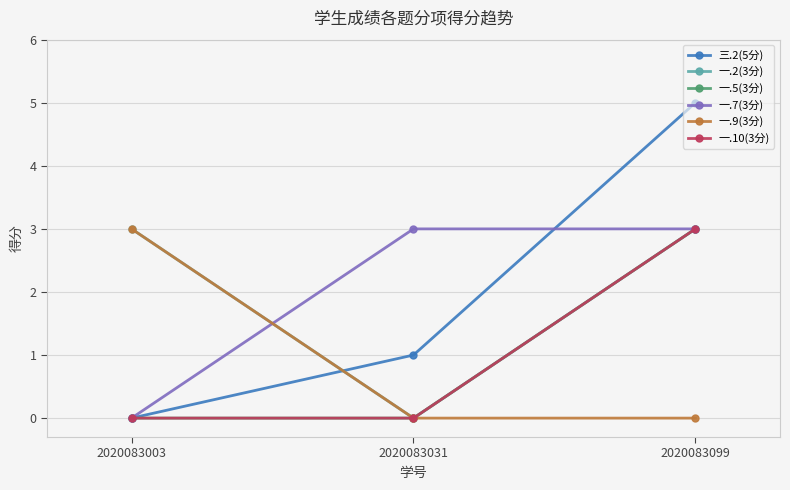

Is this an area chart (filled region under the line)?

No